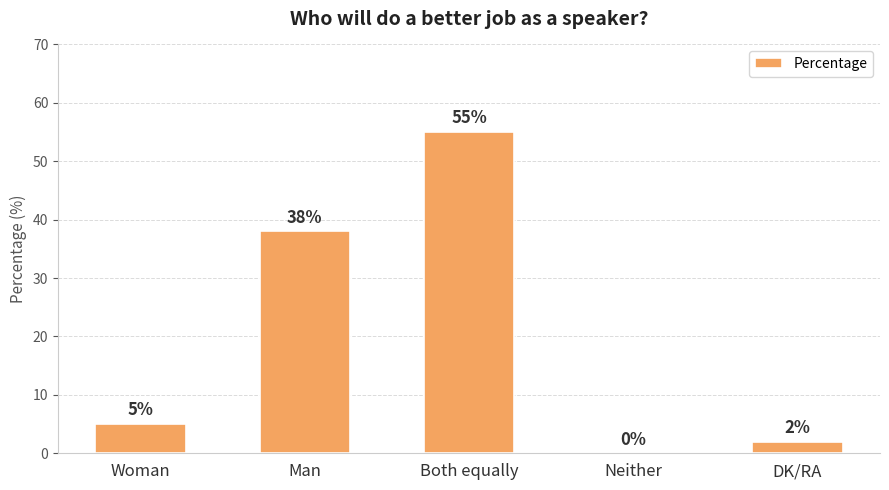

What is the sum of the values at Man and Both equally?

93